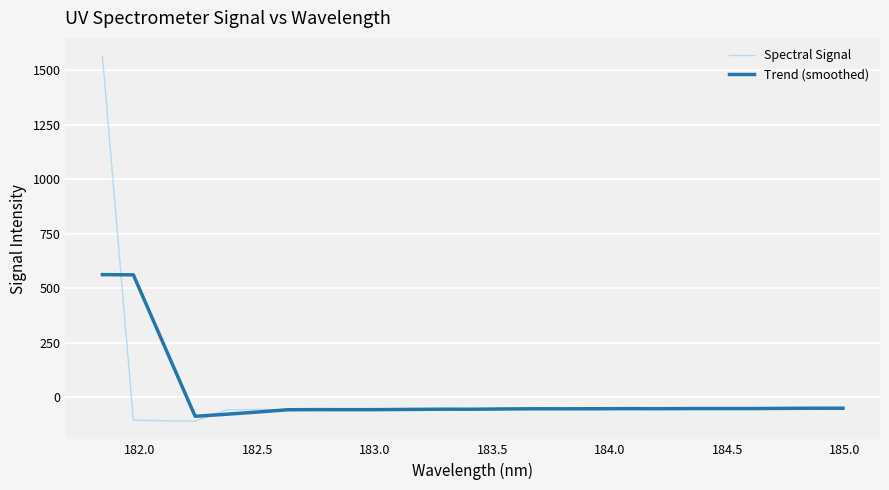

True or false: Trend (smoothed) has more than 0 points higher than both neighbors.

True